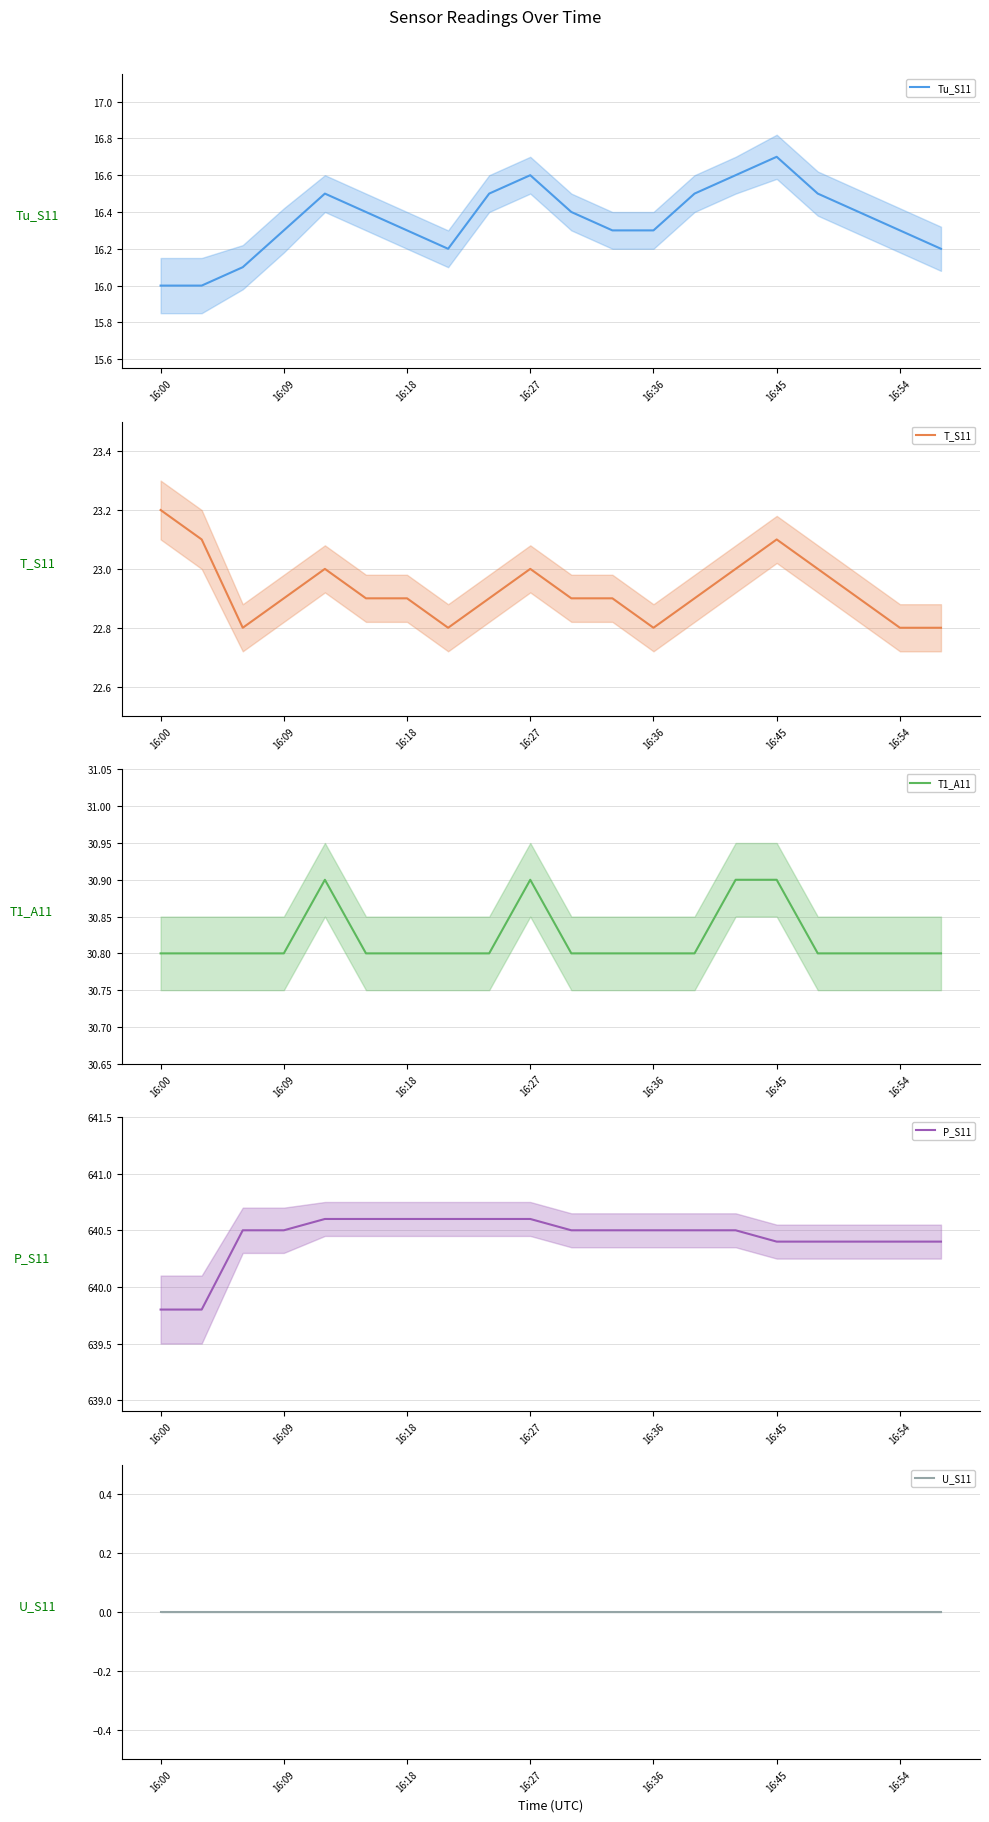

Which category has the highest value in the Tu_S11 series?

16:45